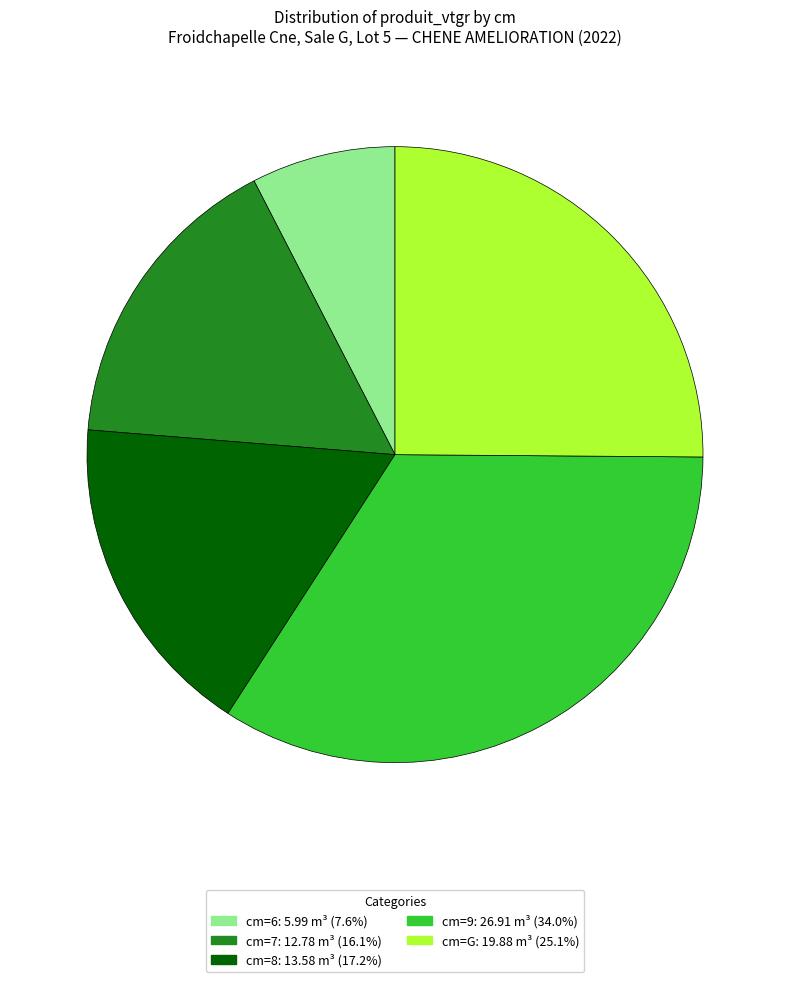

Does any single category account for the majority?

No